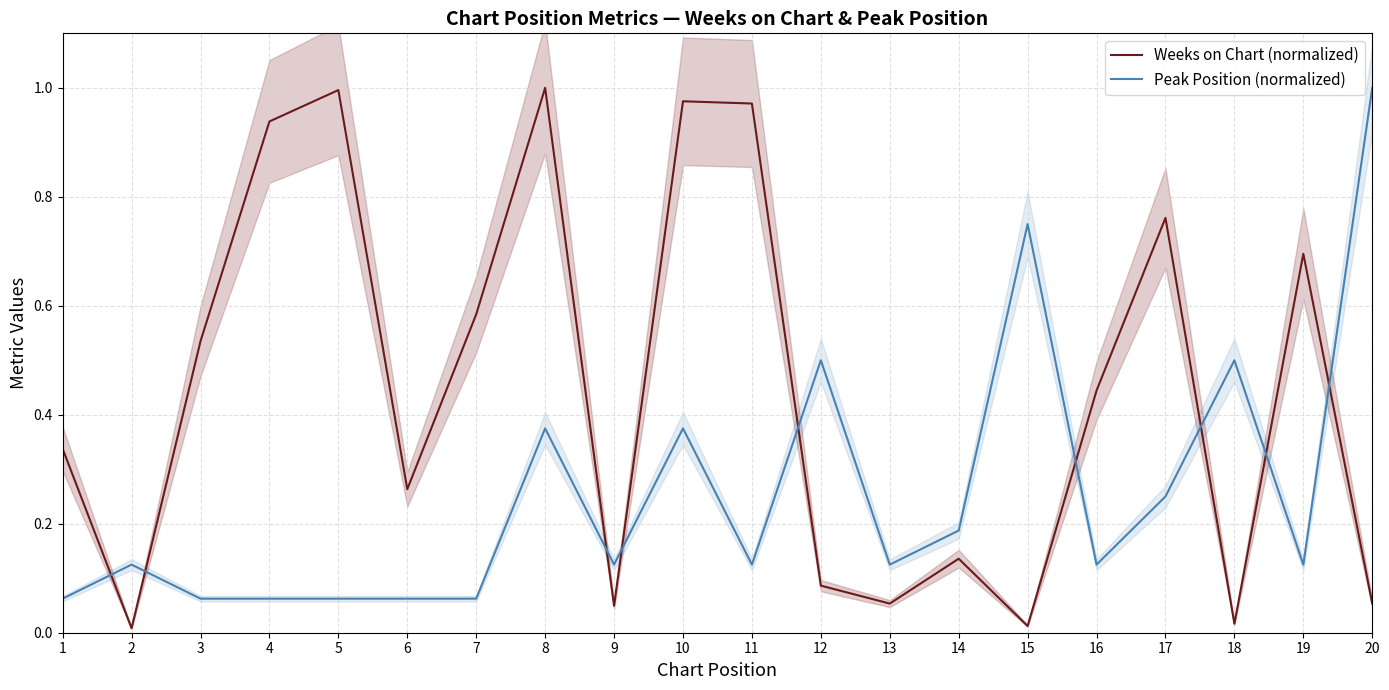

The value of Peak Position (normalized) at 10 is 0.4. True or false?

True